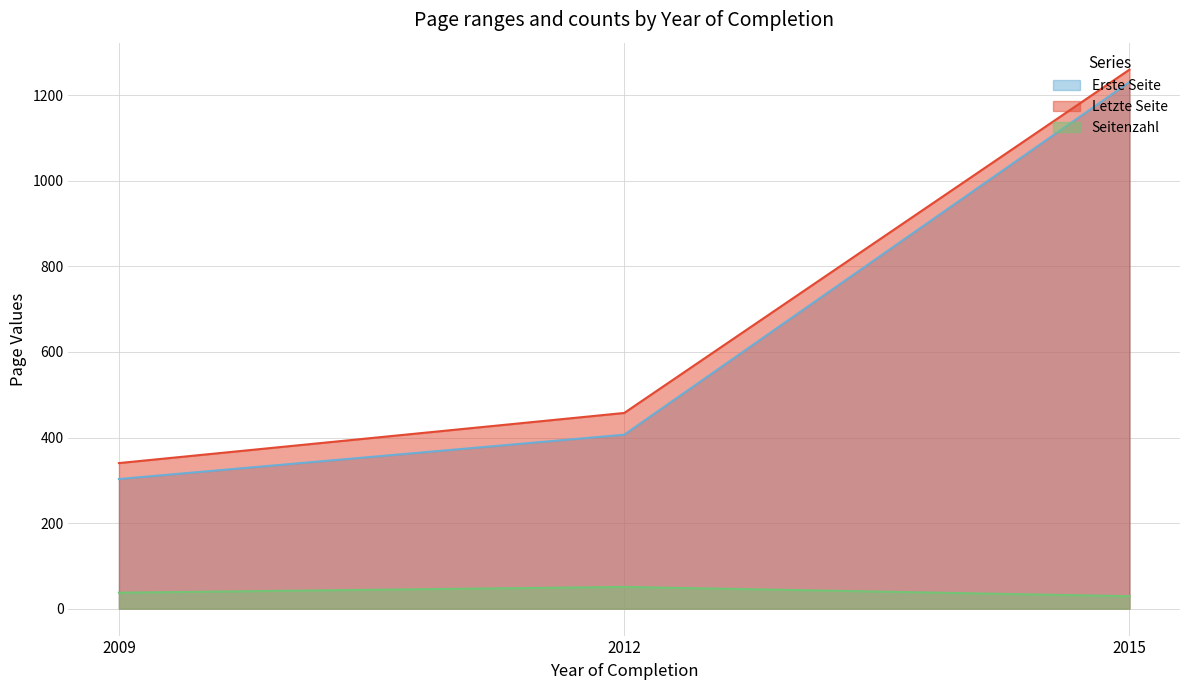

Is it true that Erste Seite equals 272 at 2009?

False